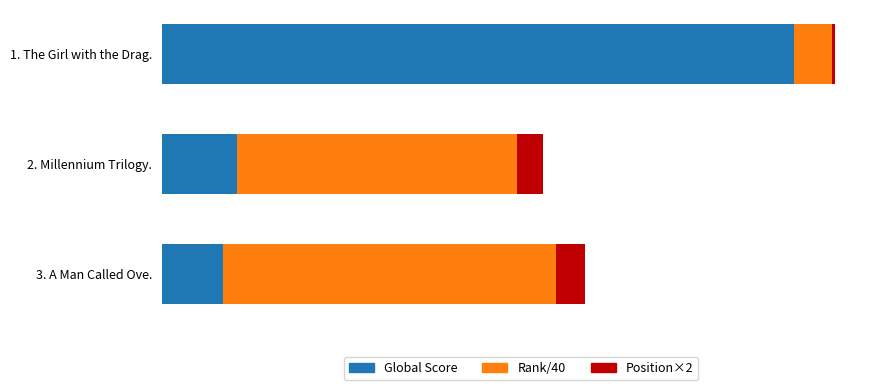

Where is Rank/40 nearest to the value 116?

2. Millennium Trilogy.